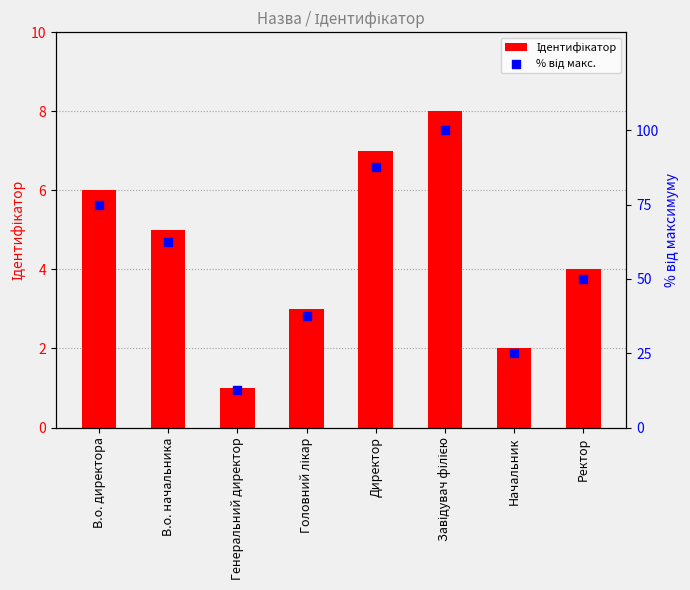

At which category is the sum across all series the highest?

Завідувач філією